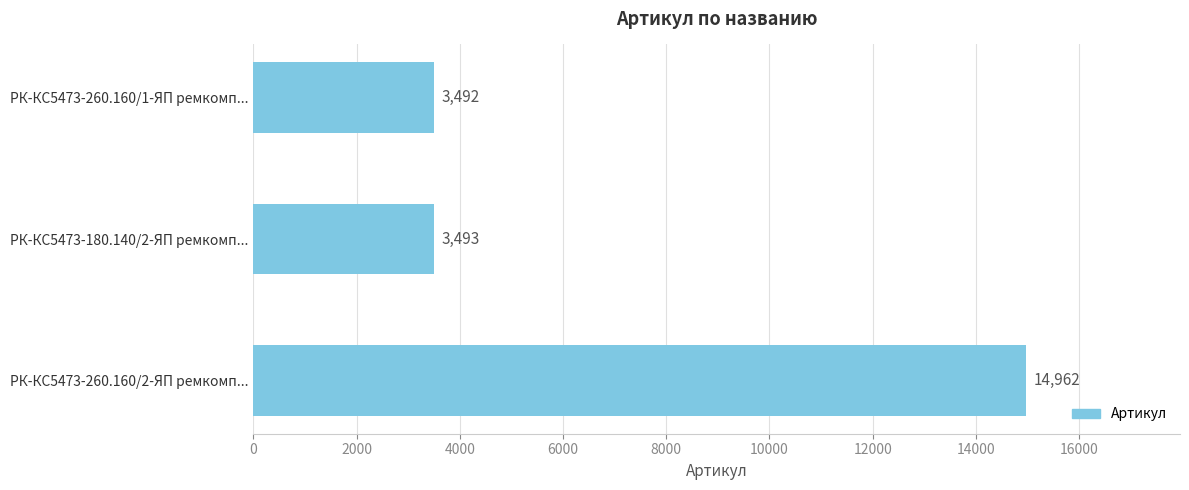

Read the value at РК-КС5473-260.160/1-ЯП ремкомп....

3492